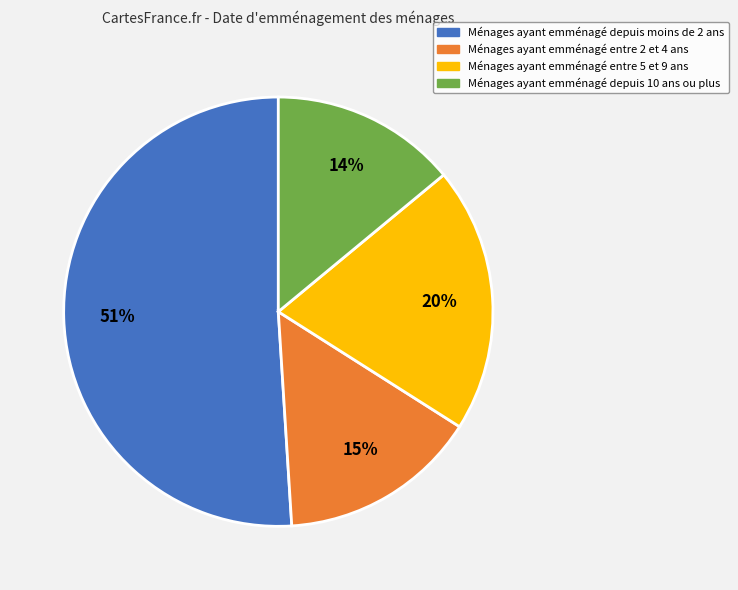

Is there any slice that represents more than half of the pie?

Yes